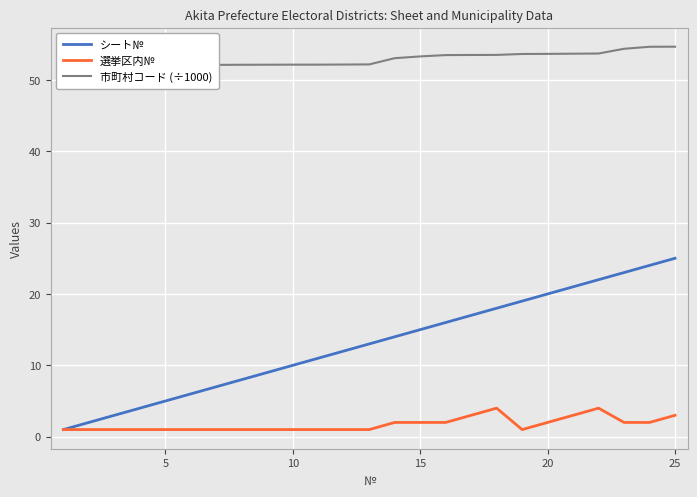

What is the maximum value for 選挙区内№?

4